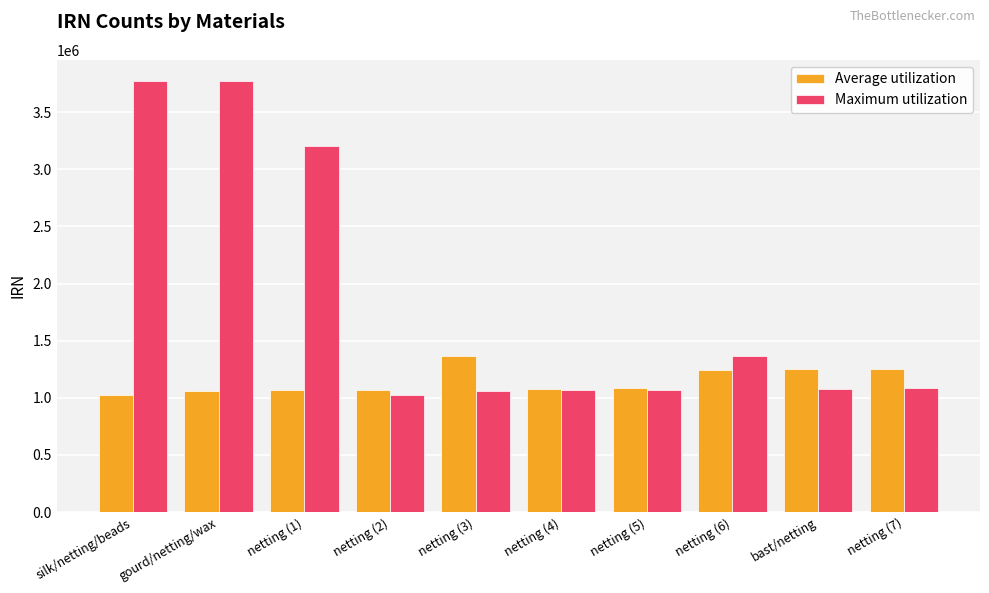

Which series has the largest total across all categories?

Maximum utilization